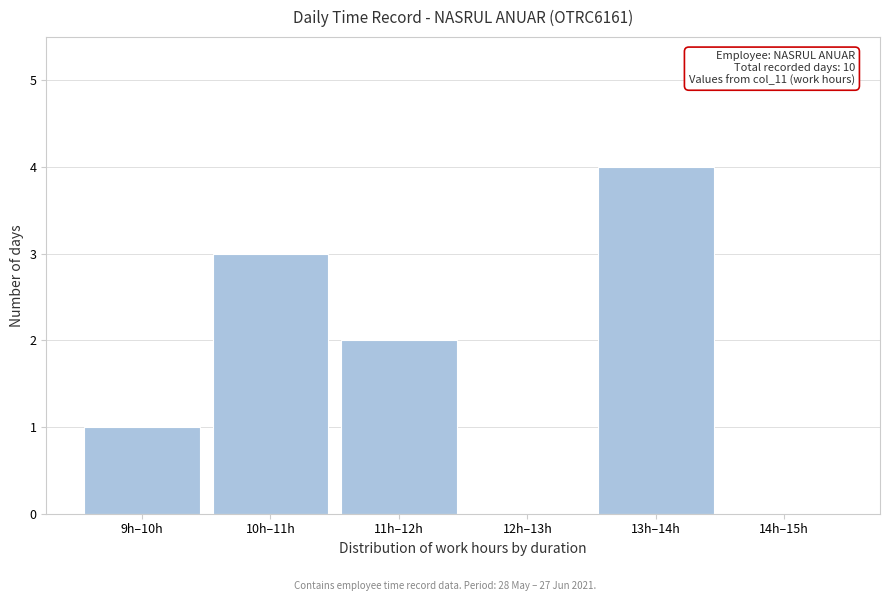

What is the change in value from 10h–11h to 12h–13h?

-3